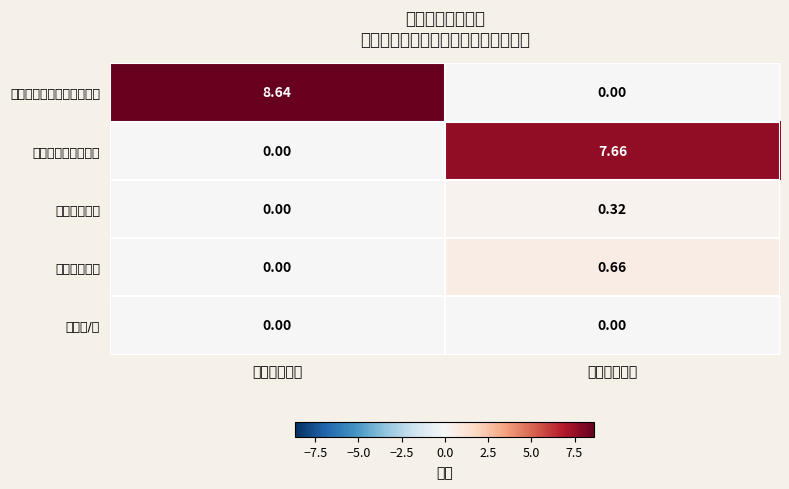

Which series has the largest total across all categories?

一般公共预算财政拨款收入